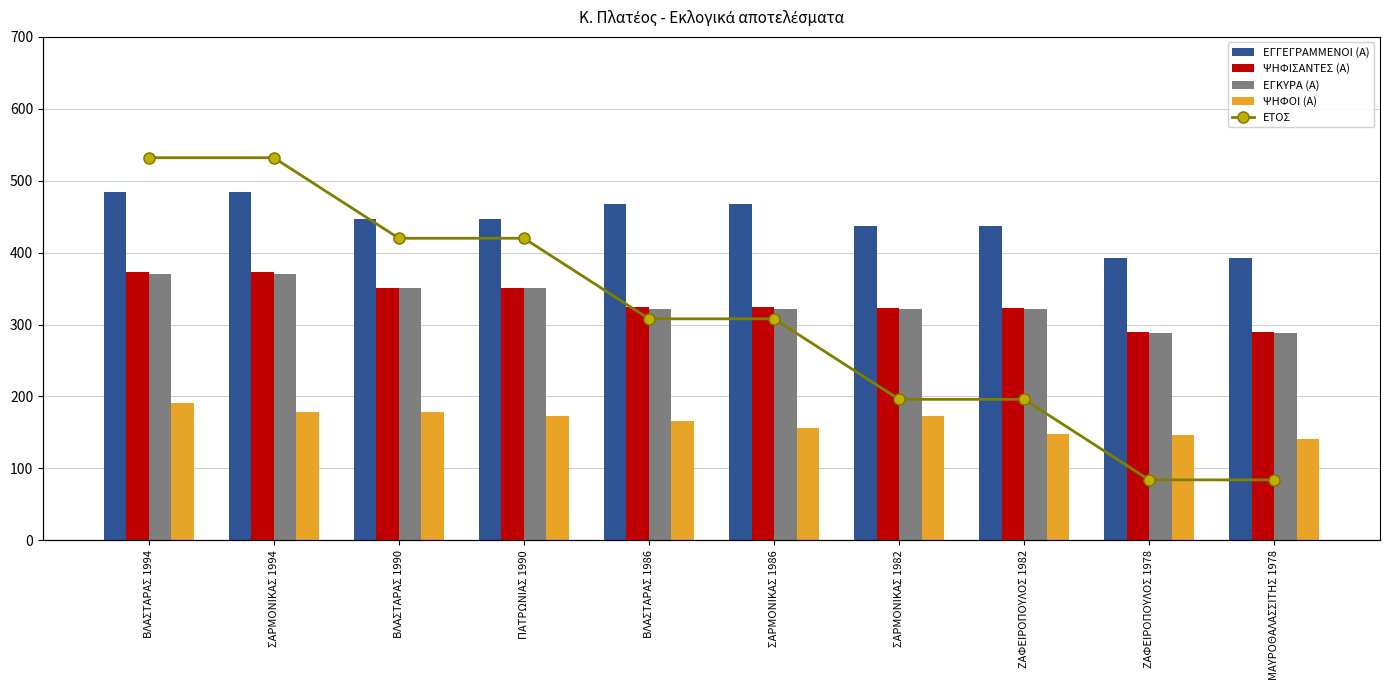

How many values in the ΕΓΚΥΡΑ (Α) series exceed 322?

4